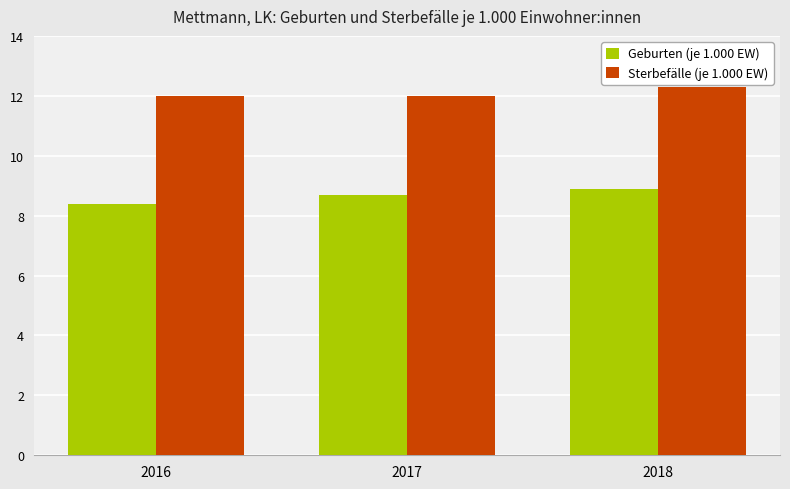

How many series are shown in this chart?

2